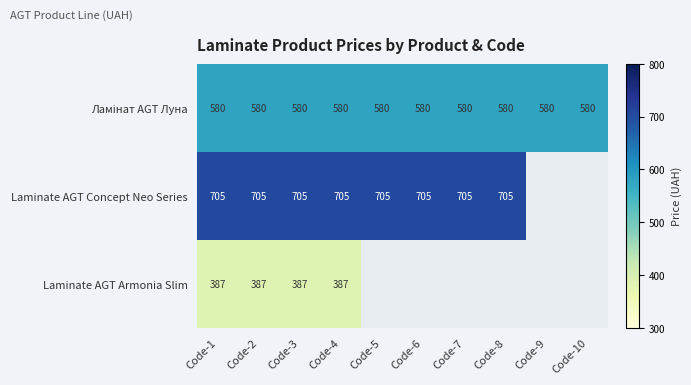

The value of Laminate AGT Concept Neo Series at Code-7 is 443. True or false?

False